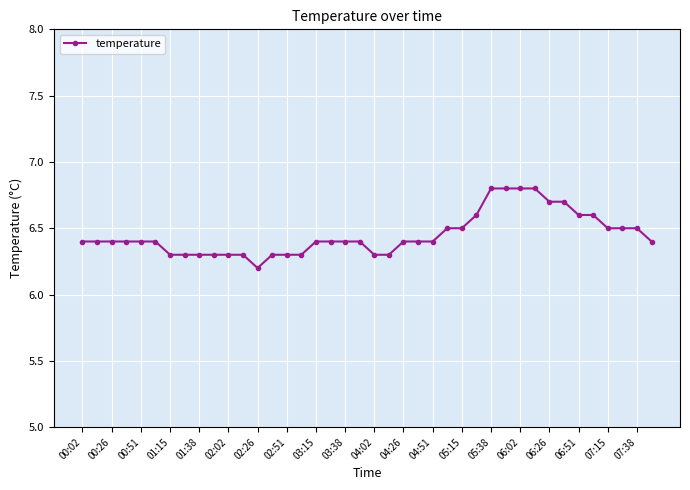

What is the minimum value shown in the chart?

6.2